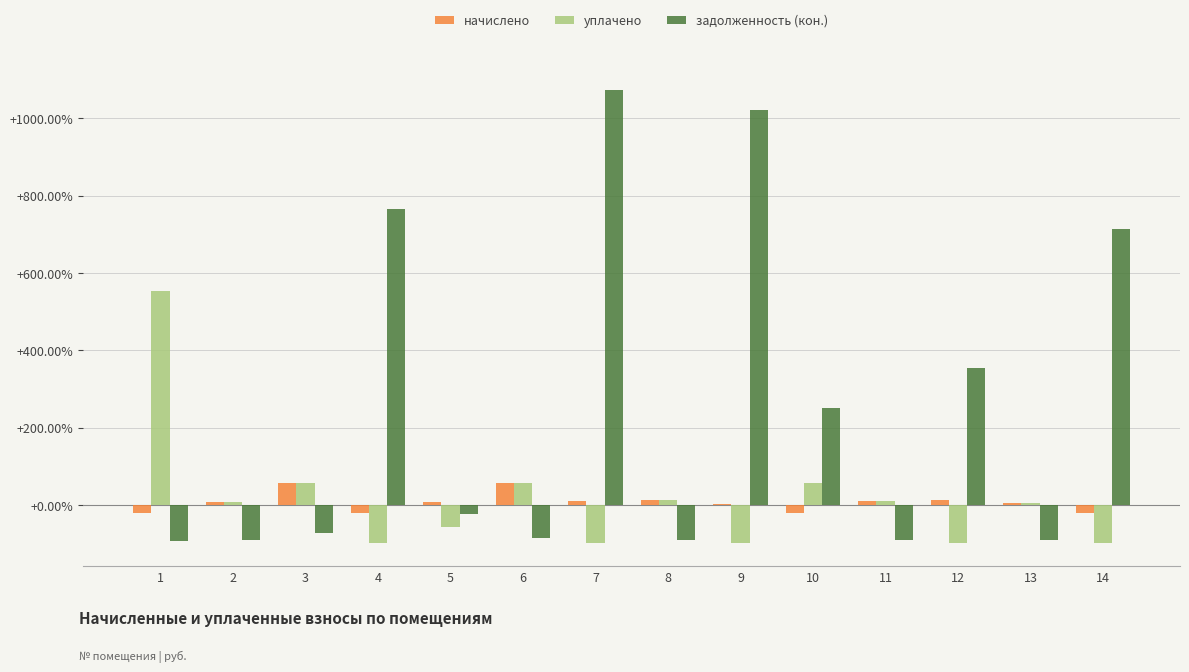

How many data points does each series have?

14